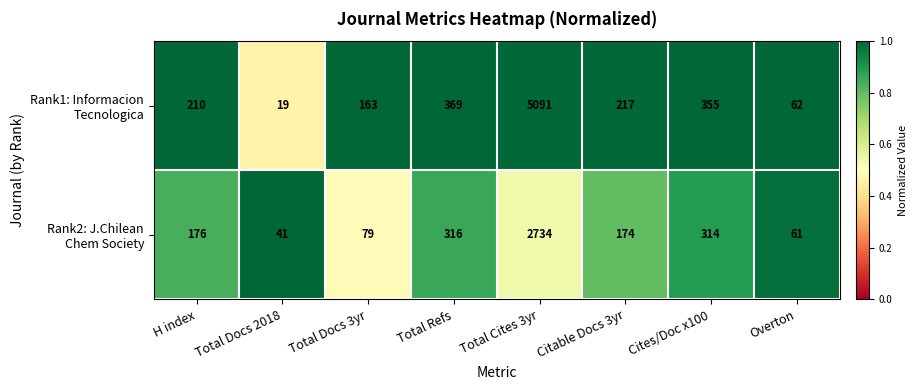

Which category has the lowest value across all series?

Total Docs 2018